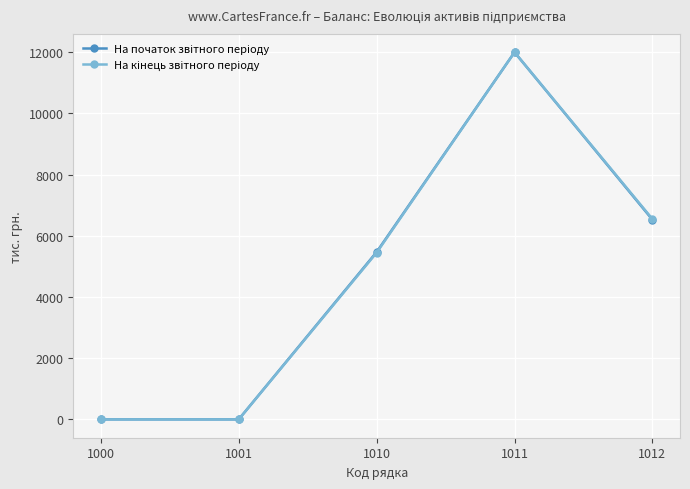

Which category has the highest value across all series?

1011